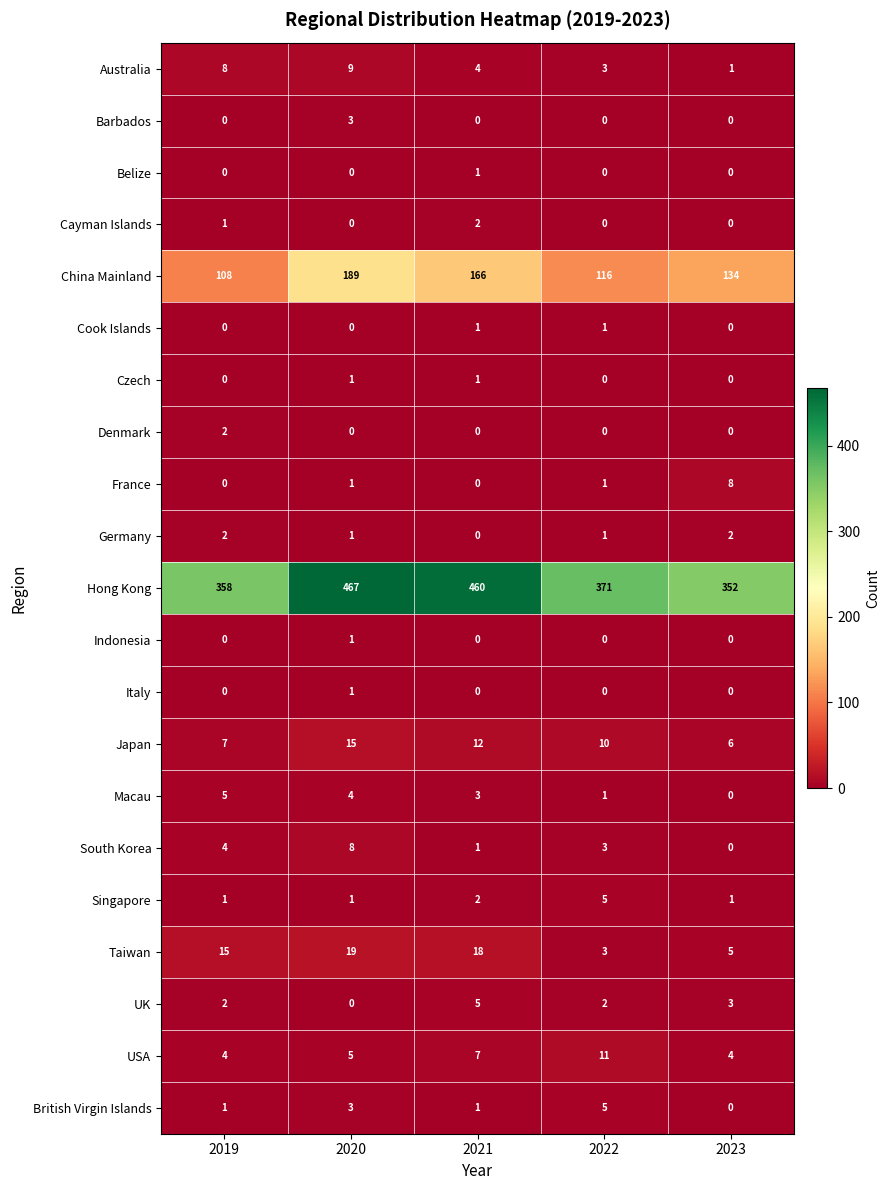

Between 2019 and 2023, which series saw the biggest shift?

China Mainland